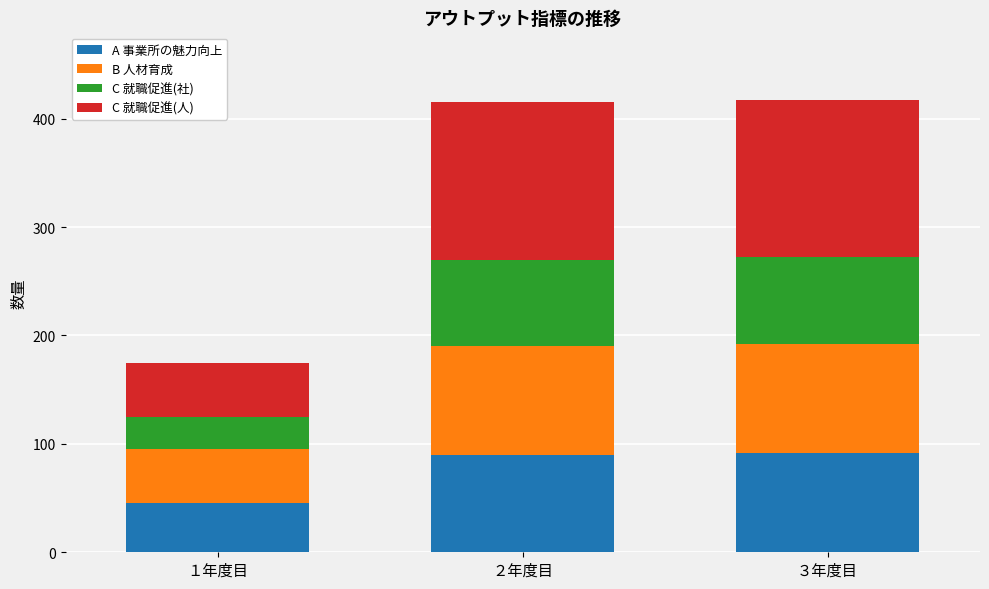

How many data points does each series have?

3